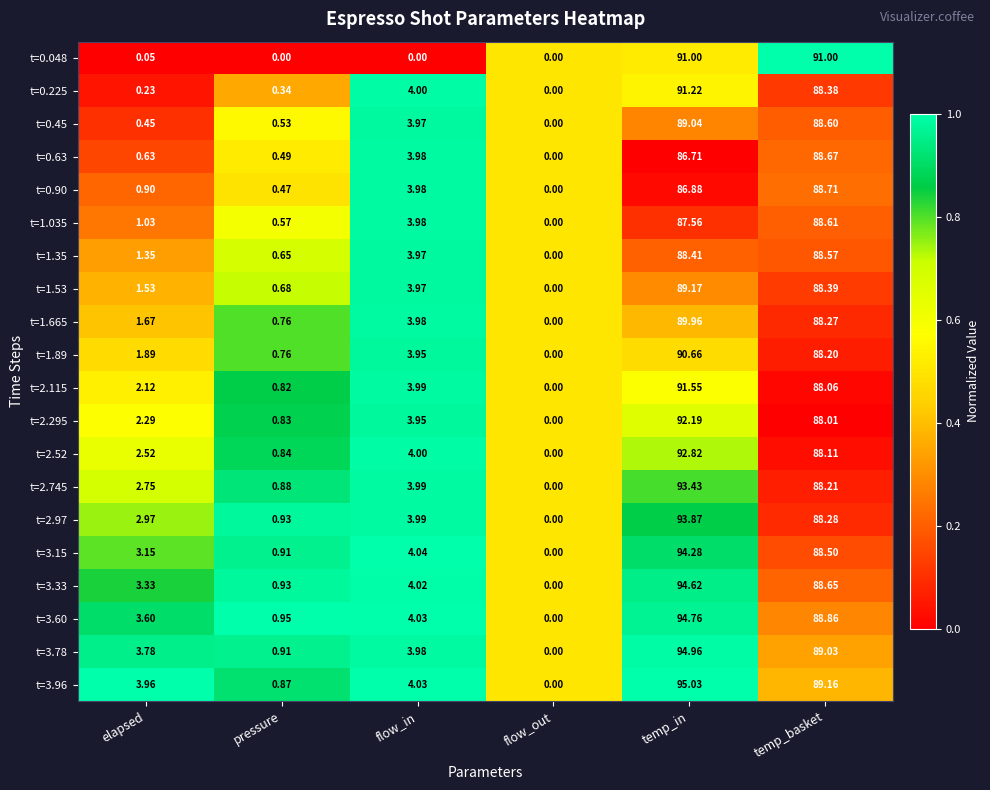

Which series has the largest range (max minus min)?

t=3.96